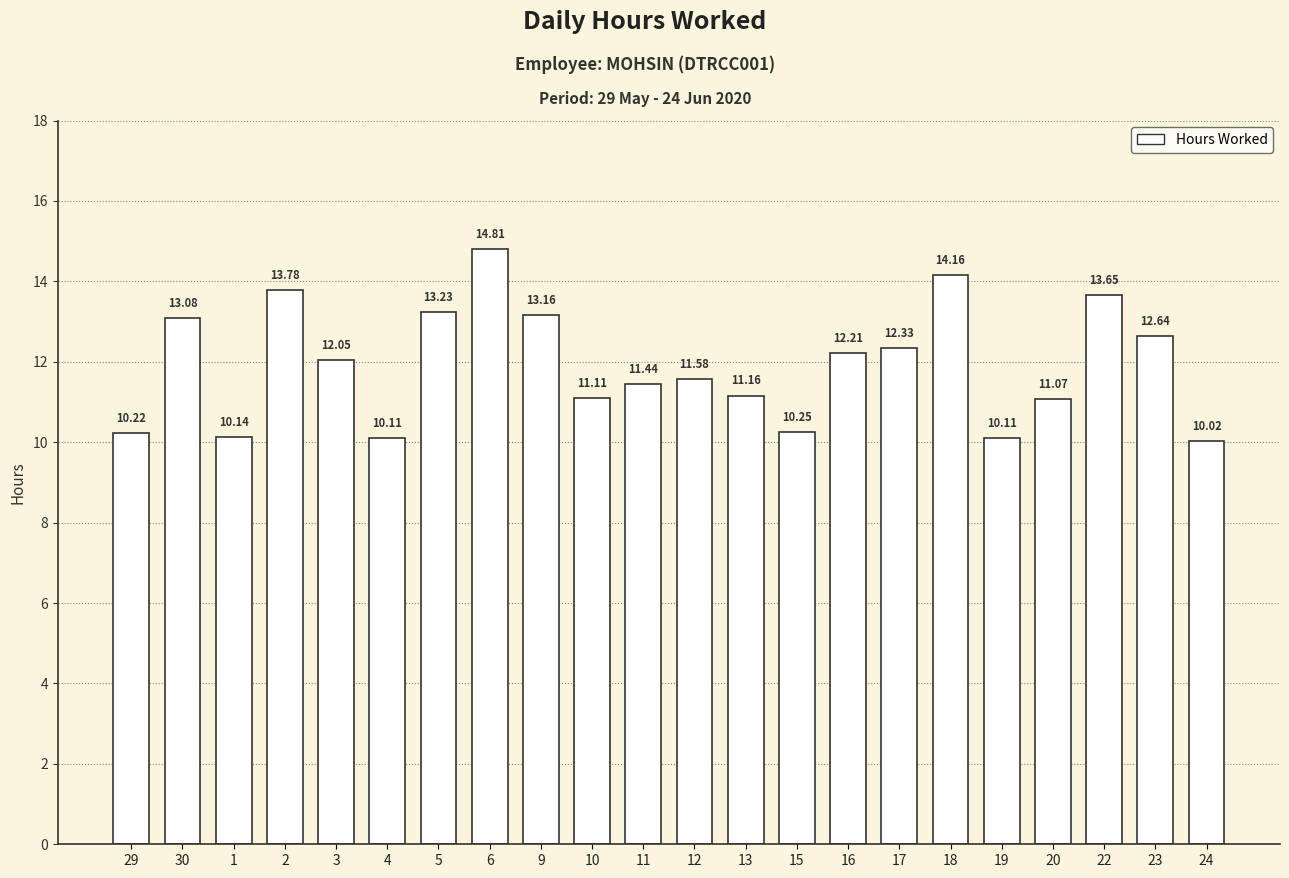

What is the sum of the values at 1 and 18?

24.3